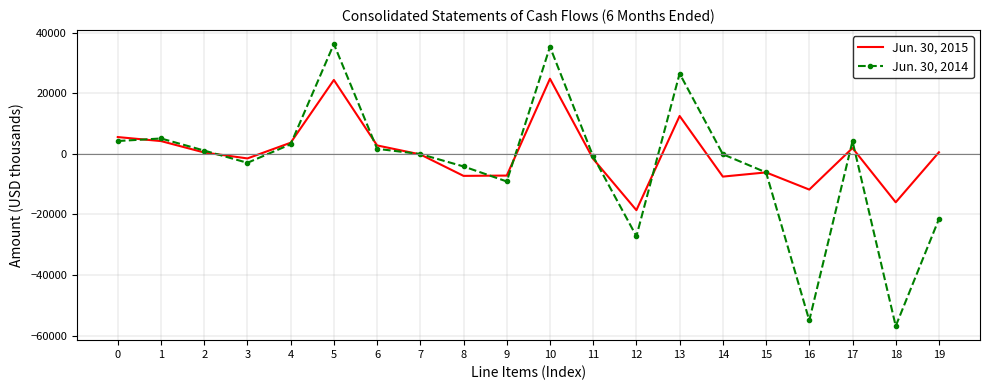

What is the maximum value for Jun. 30, 2015?

24761